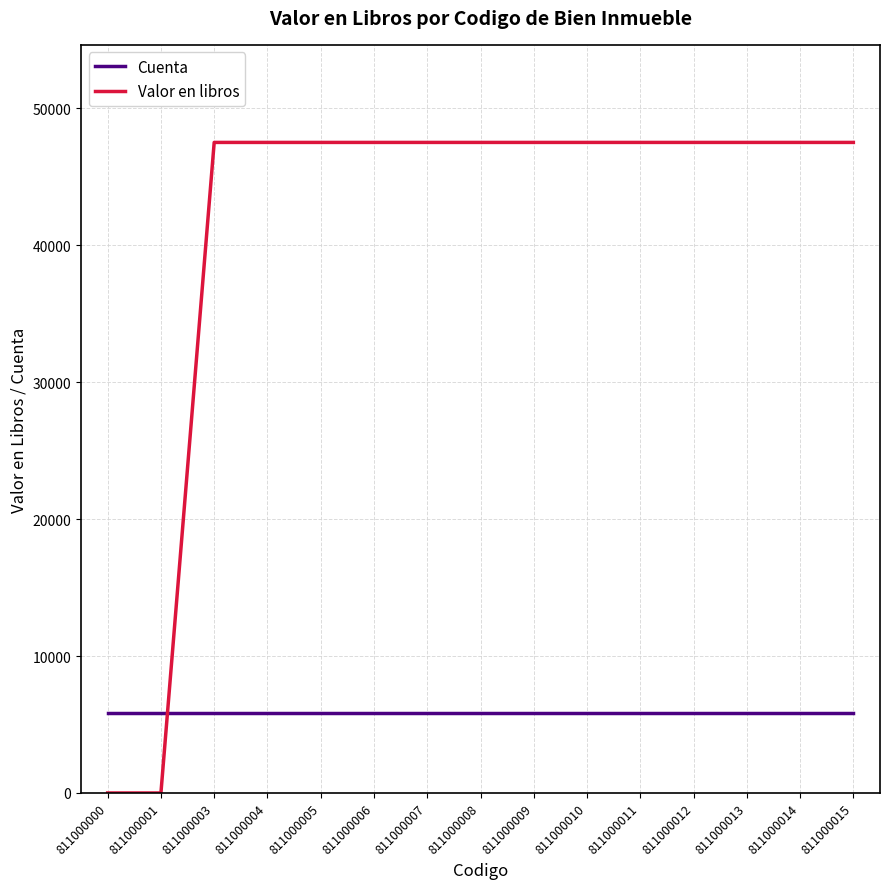

The Valor en libros series shows 47520 at 811000009. True or false?

True